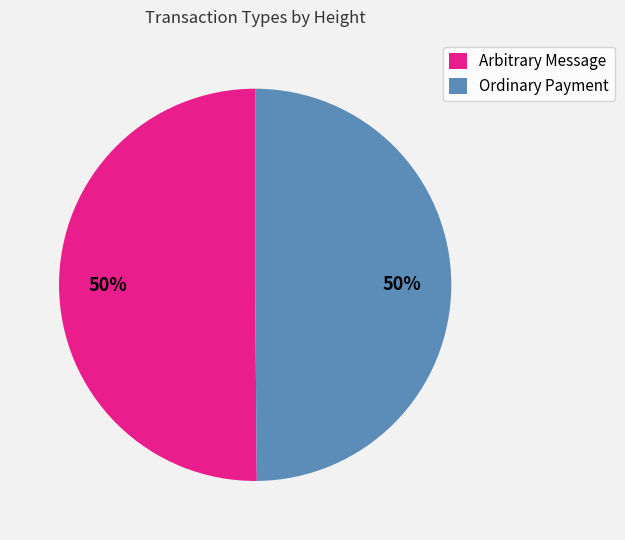

True or false: Ordinary Payment accounts for 50% of the total.

True